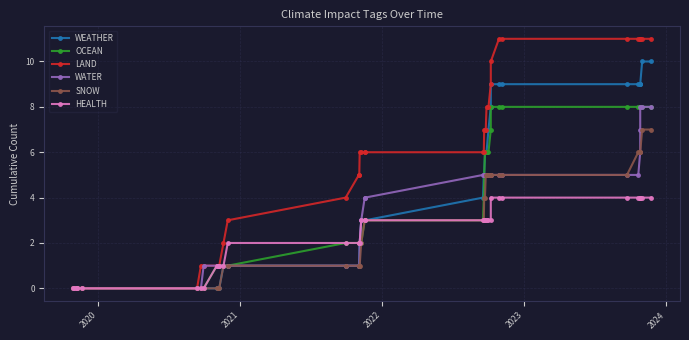

What are all the series names shown in the legend?

WEATHER, OCEAN, LAND, WATER, SNOW, HEALTH